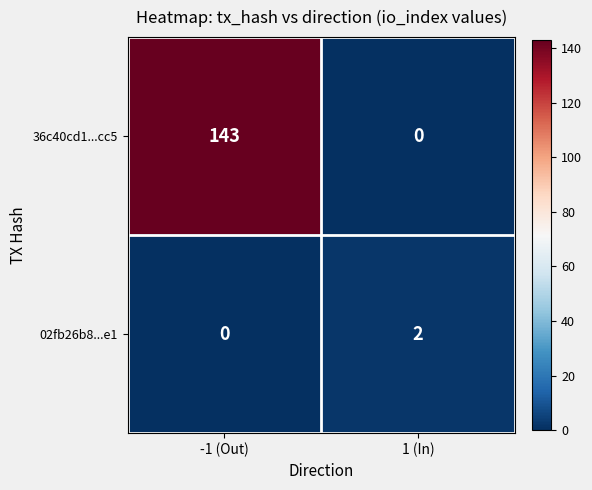

List the series in order of their peak value, lowest first.

02fb26b8...e1, 36c40cd1...cc5